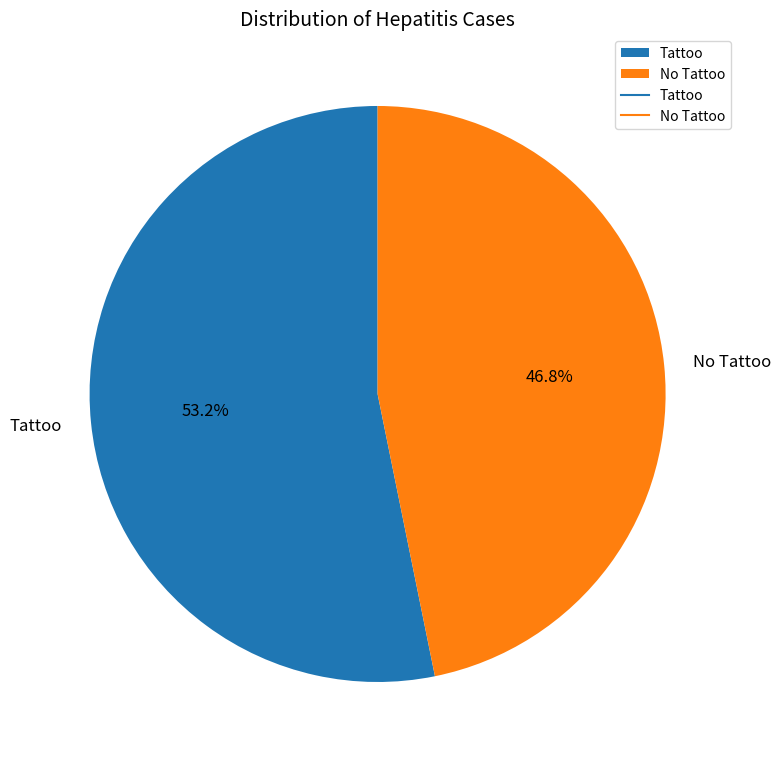

Between Tattoo and No Tattoo, which is larger?

Tattoo